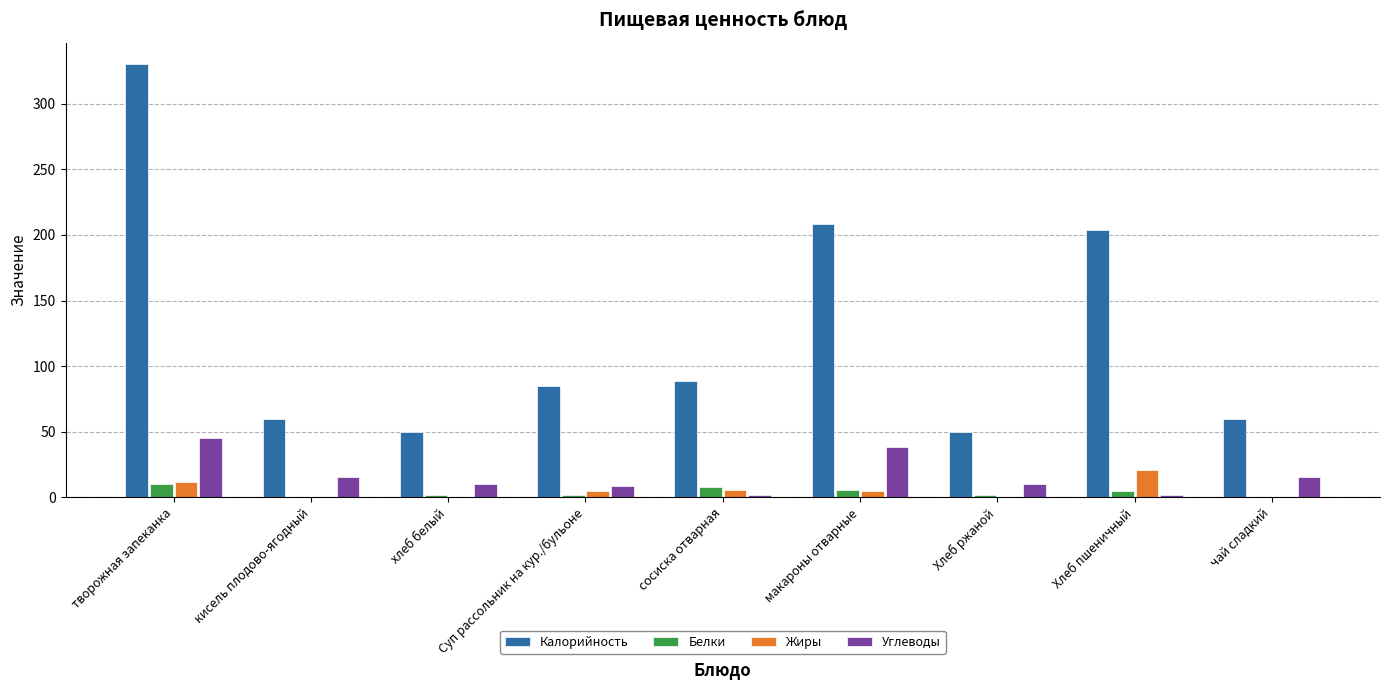

What is the sum of all Белки values?

33.2